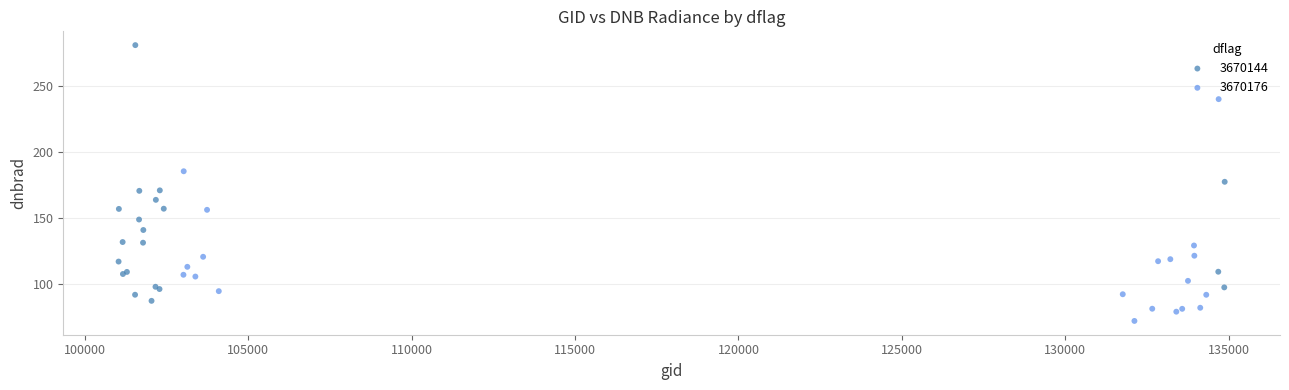

Which series contains the highest Y value?

3670144